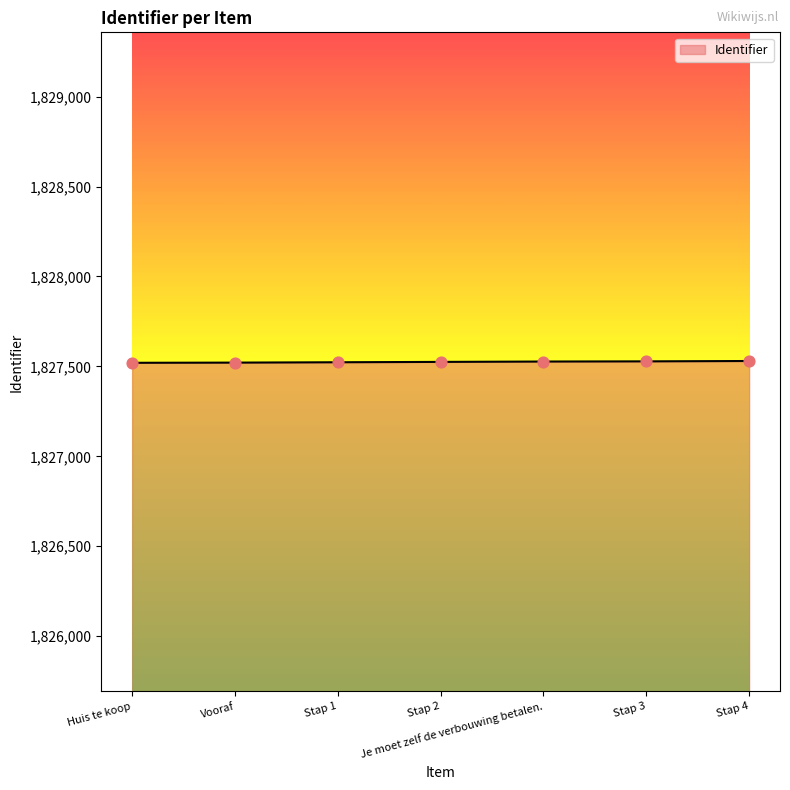

Approximately how many times larger is the value at Vooraf compared to Stap 1?

1.0